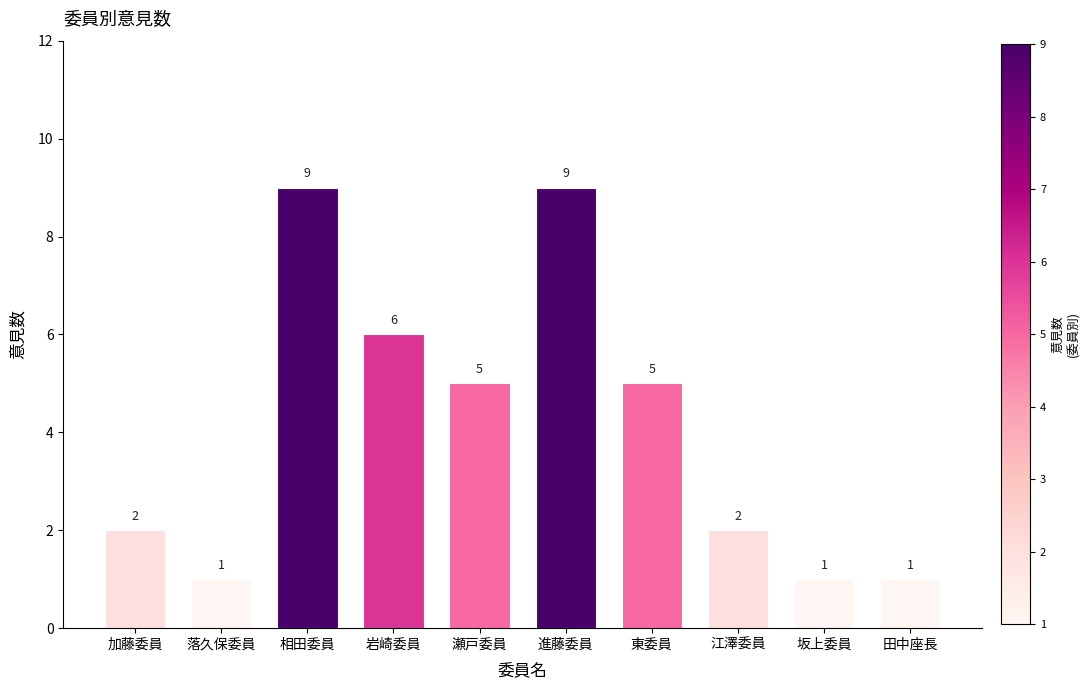

What is the label of the 4th bar from the left?

岩崎委員